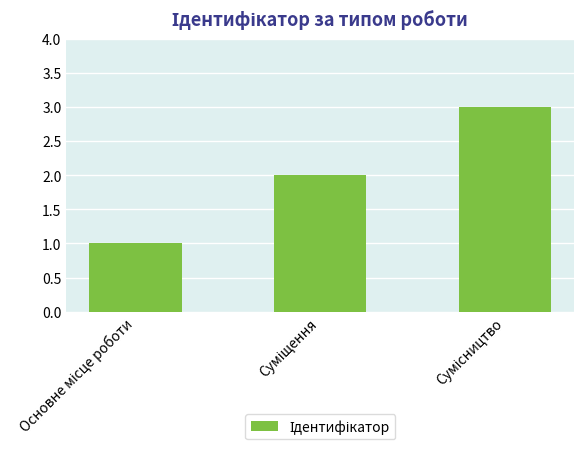

What is the sum of all values?

6